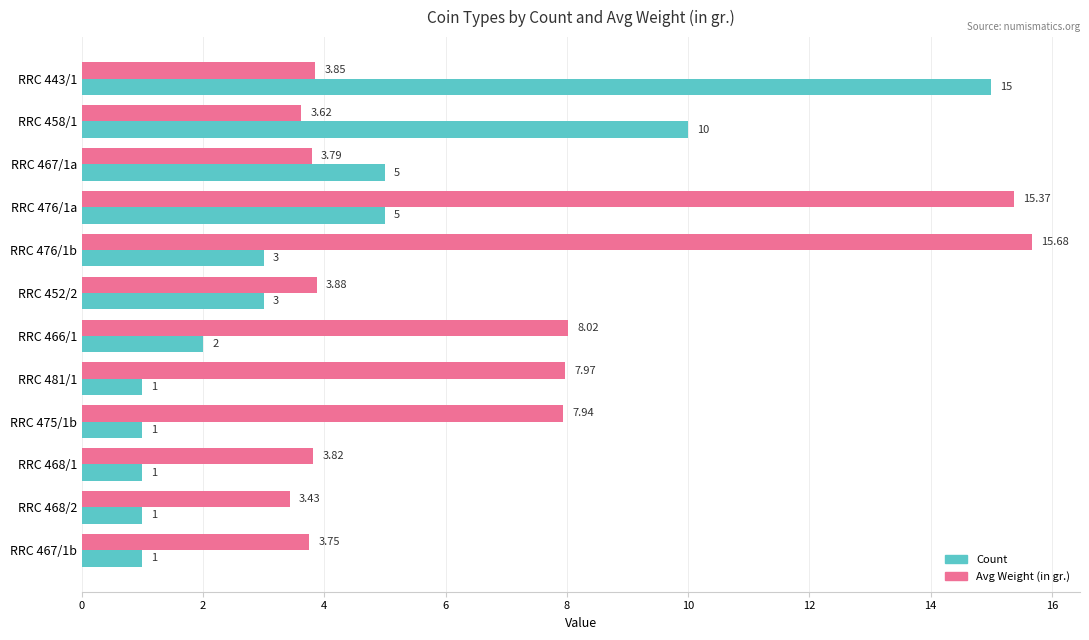

What is the average value of the Count series?

4.0